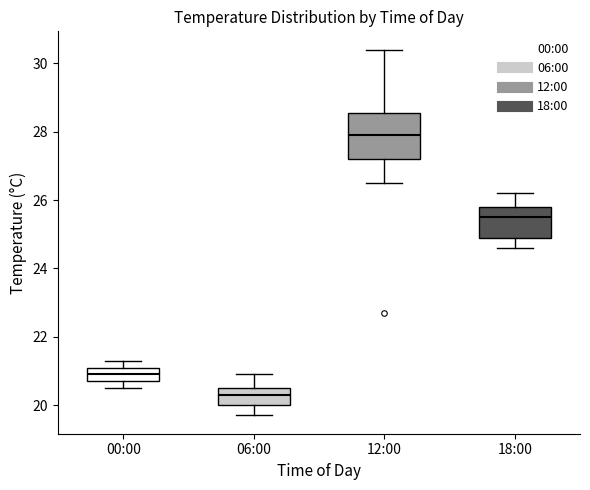

Reading left to right, read every box against the y-axis: the position of its median line, the range the box covers, and the ends of its whiskers. The values are not printed on the chart, so give them approximately, as read against the axis.

00:00: median 21.0, box 20.8 to 21.2, whiskers 20.6 to 21.4
06:00: median 20.4, box 20.0 to 20.6, whiskers 19.8 to 21.0
12:00: median 28.0, box 27.2 to 28.6, whiskers 26.6 to 30.4
18:00: median 25.6, box 25.0 to 25.8, whiskers 24.6 to 26.2